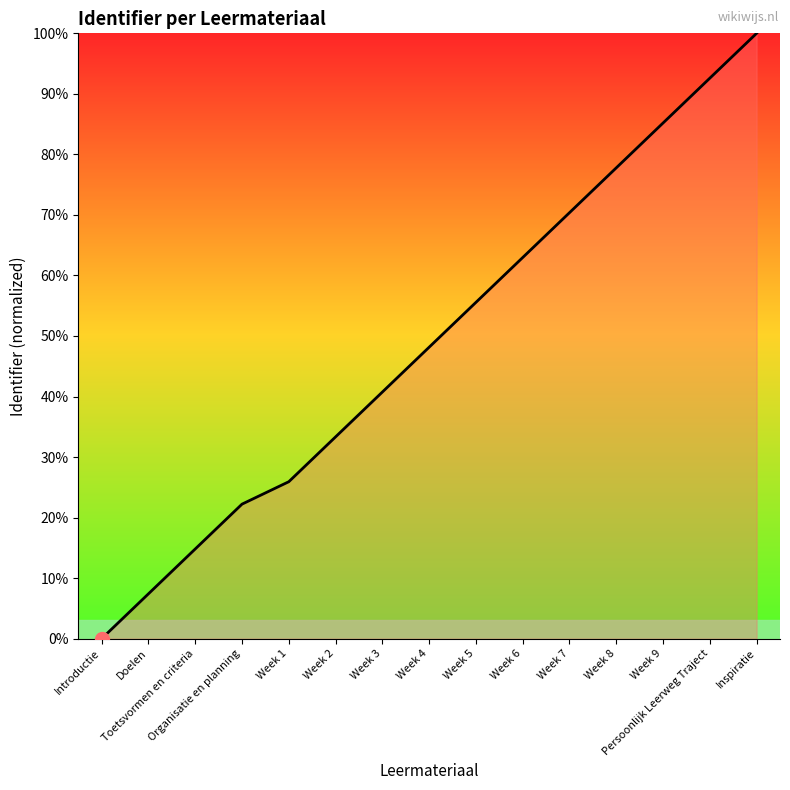

Does the chart display data point markers on the line(s)?

No